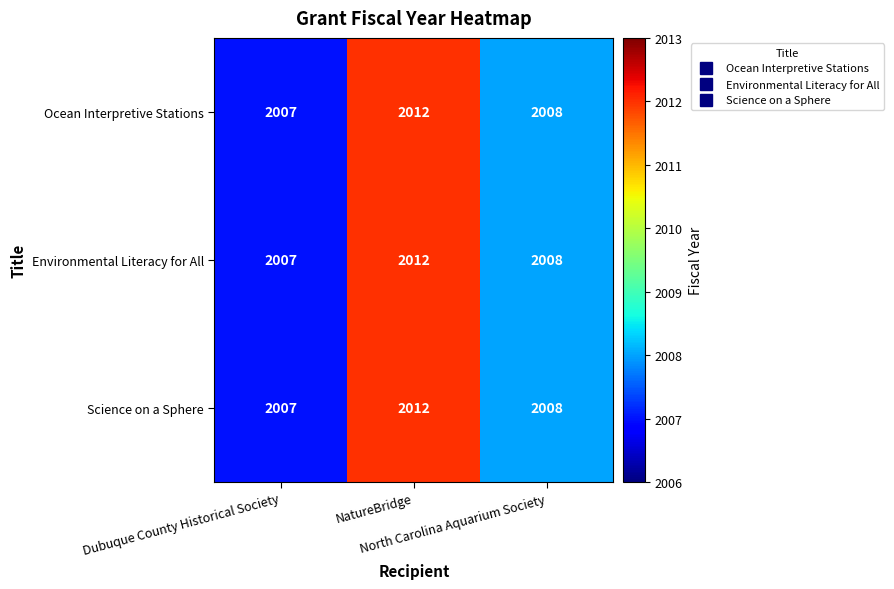

What is the maximum value shown in the chart?

2012